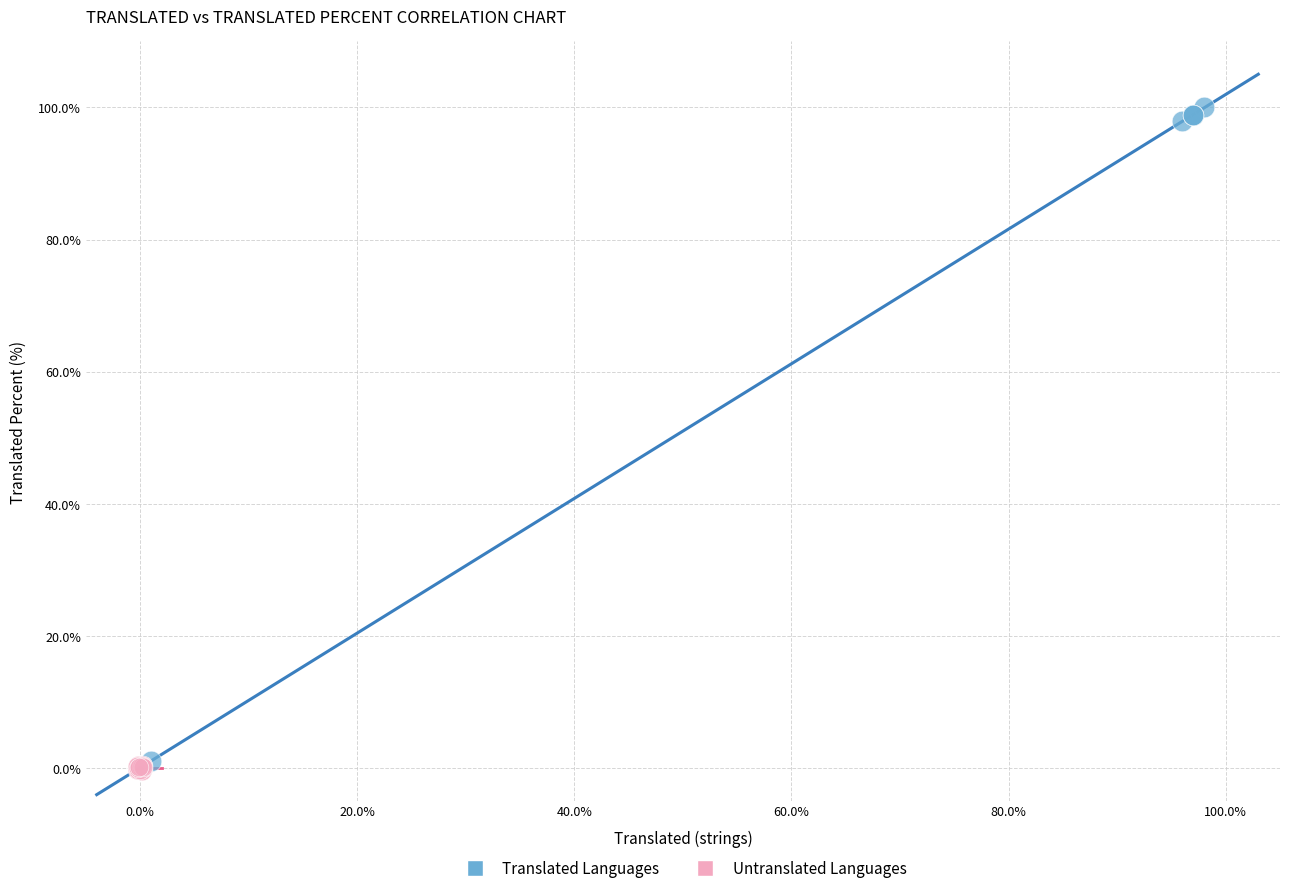

Which series contains the highest Y value?

Translated Languages